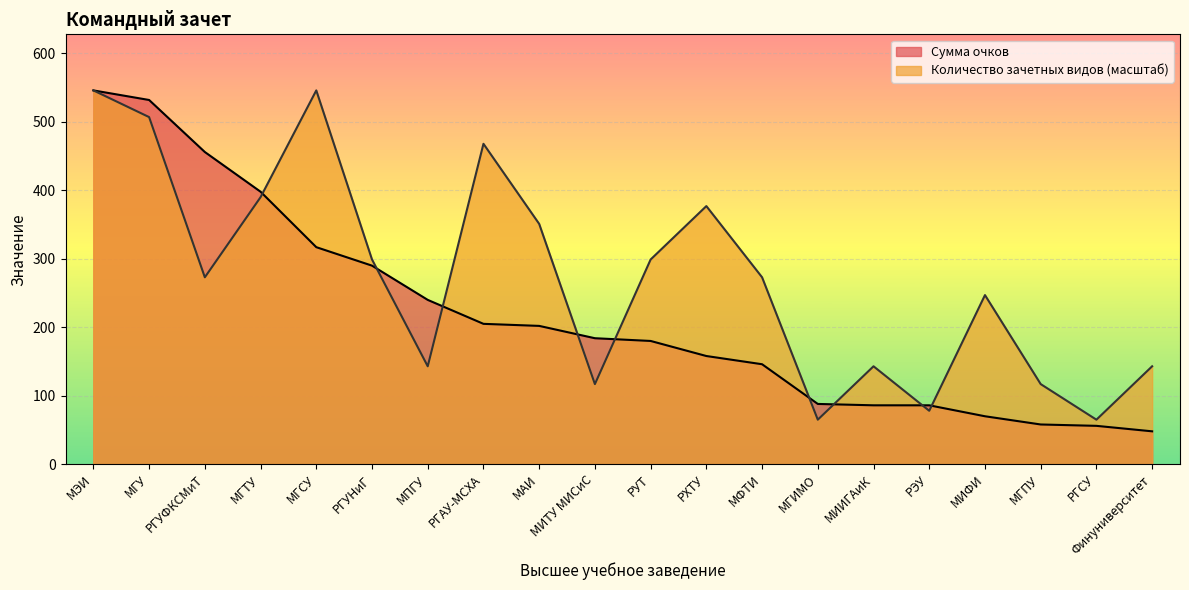

List the series in order of their peak value, lowest first.

Сумма очков, Количество зачетных видов